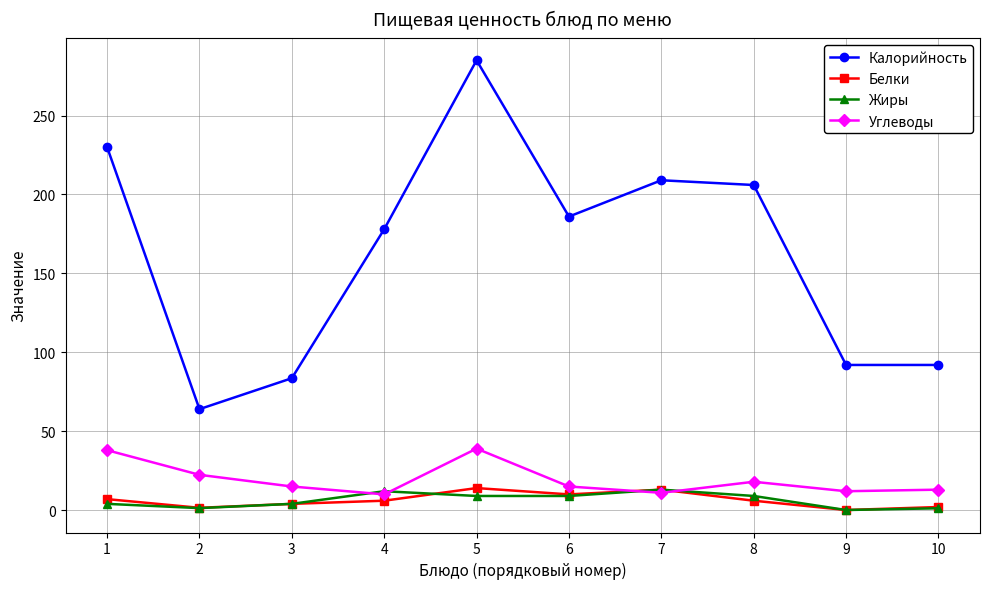

At which label does Белки first exceed 6?

1